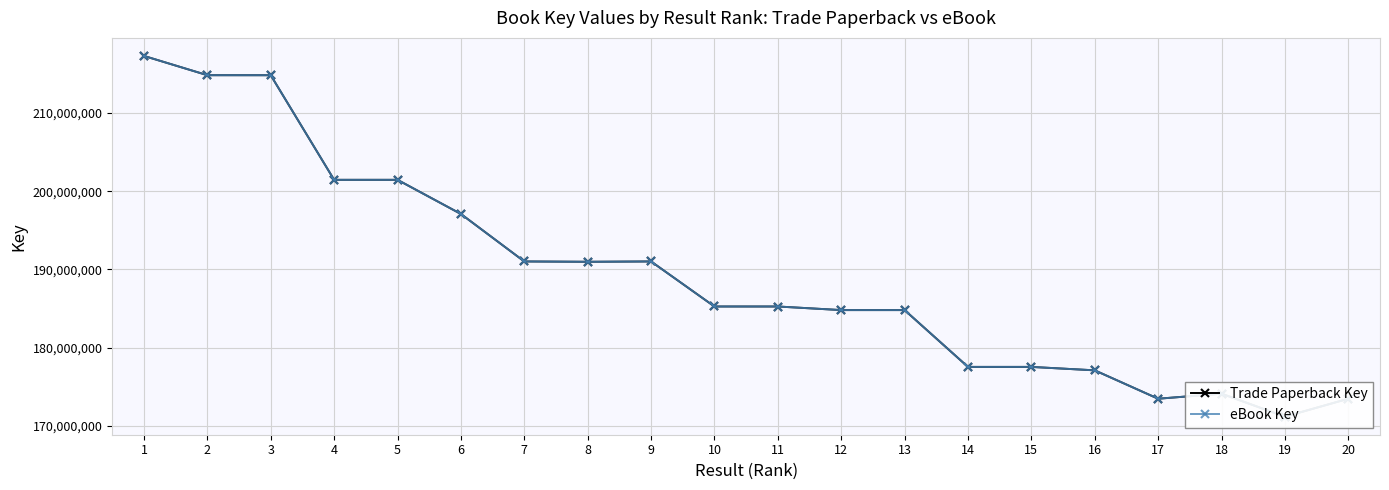

Reading left to right, extract all data points from this chart.

Trade Paperback Key: 1=217268964	2=214808901	3=214805808	4=201448984	5=201448242	6=197090723	7=191028219	8=190984831	9=191028150	10=185276594	11=185275593	12=184817865	13=184817624	14=177562943	15=177562642	16=177124124	17=173499198	18=174143833	19=171207292	20=173499436
eBook Key: 1=217268964	2=214808901	3=214805808	4=201448984	5=201448242	6=197090723	7=191028219	8=190984831	9=191028150	10=185276594	11=185275593	12=184817865	13=184817624	14=177562943	15=177562642	16=177124124	17=173499198	18=174143833	19=171207292	20=173499436